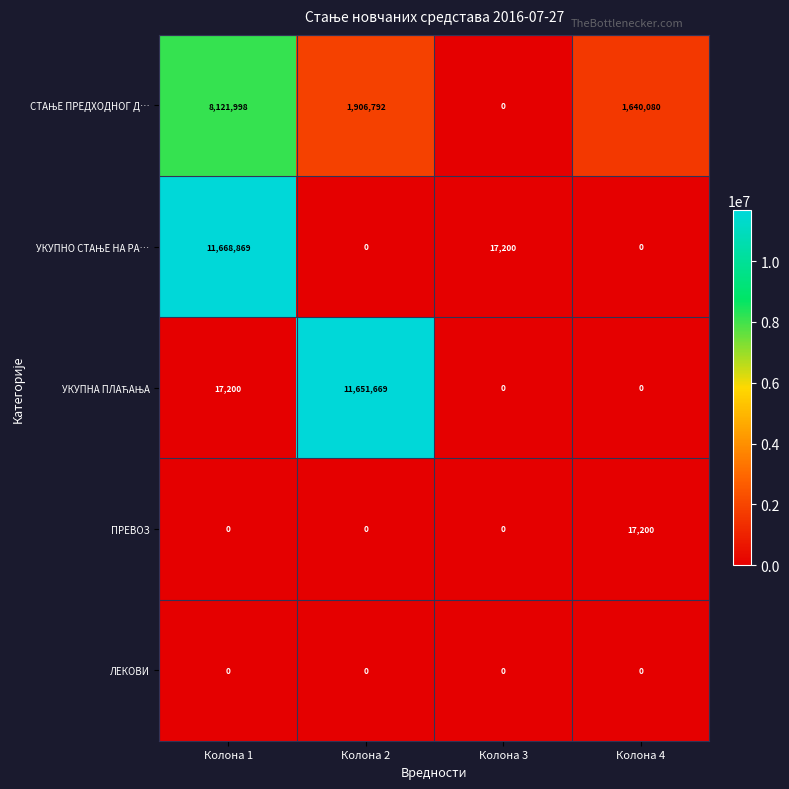

What is the total value across all series at Колона 3?

17200